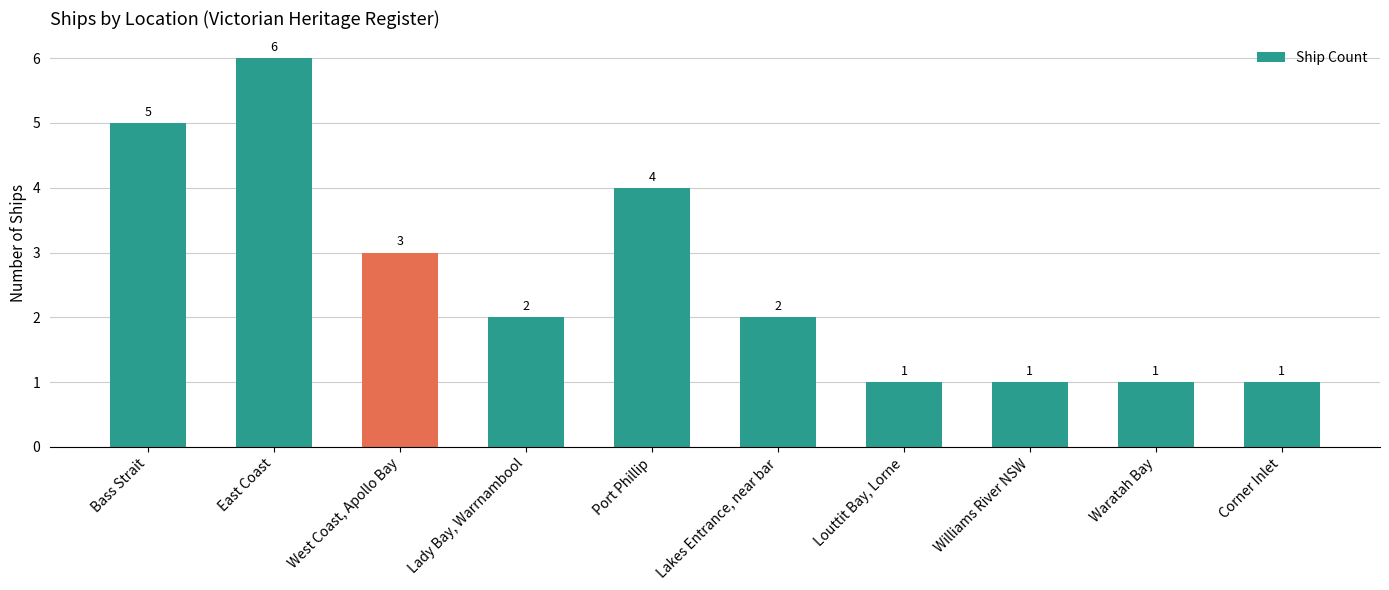

Between Bass Strait and Corner Inlet, which is larger?

Bass Strait